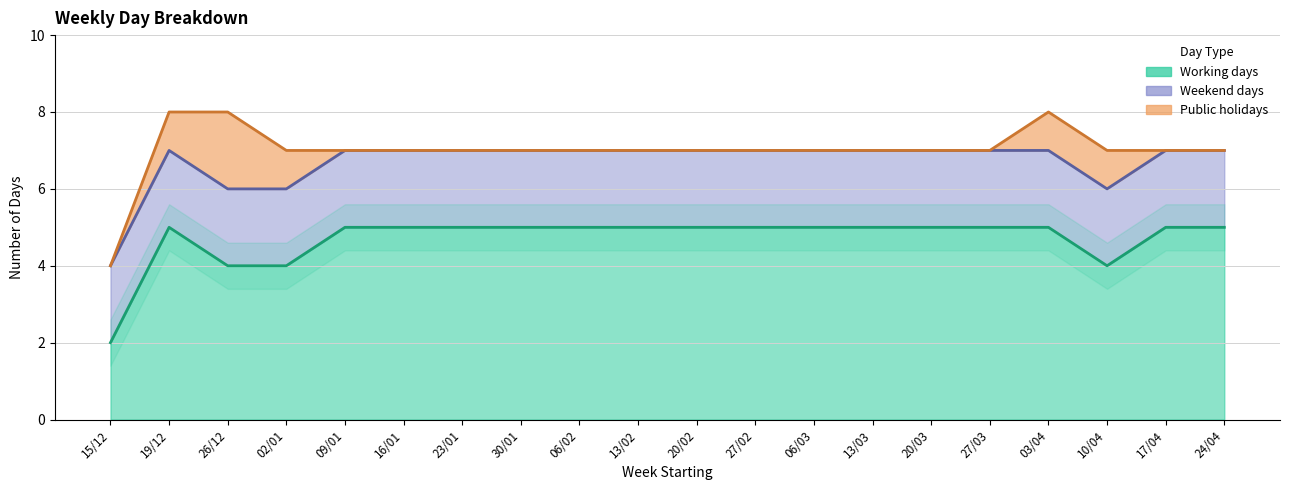

Where is the first local maximum for Public holidays?

26/12